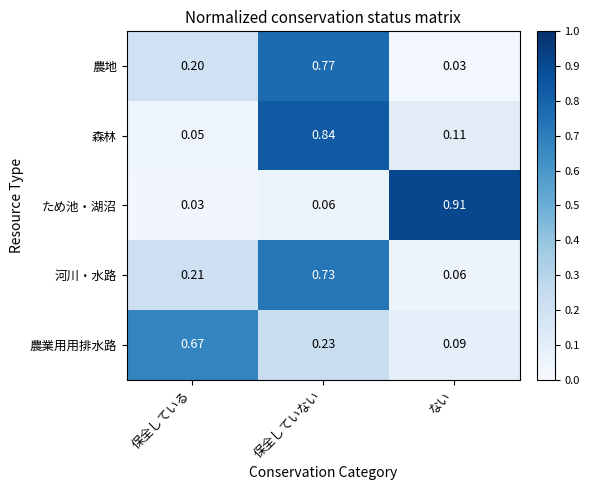

List the series in order of their peak value, lowest first.

農業用用排水路, 河川・水路, 農地, 森林, ため池・湖沼